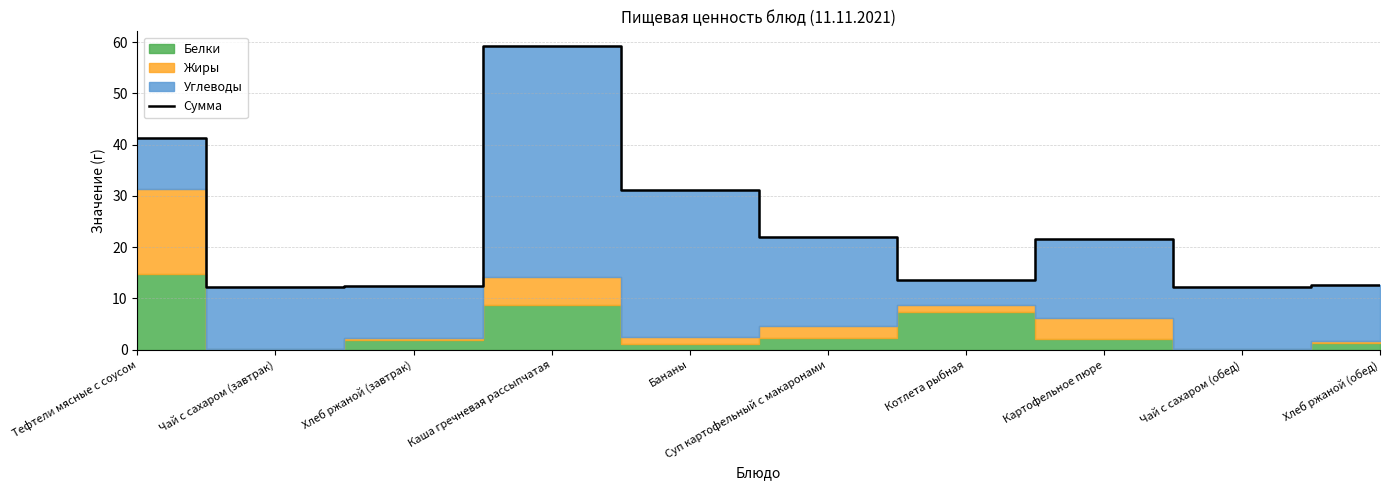

What is the smallest value displayed?

12.2